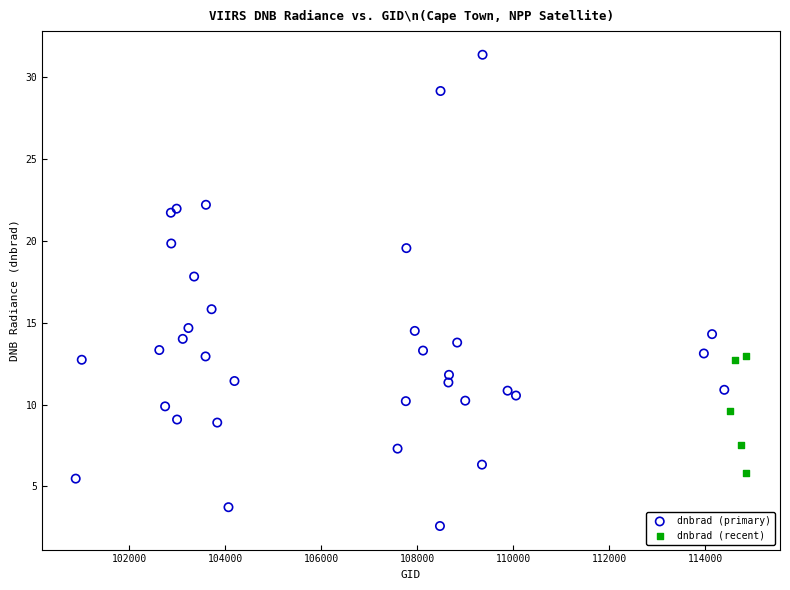

Which series contains the highest Y value?

dnbrad (primary)